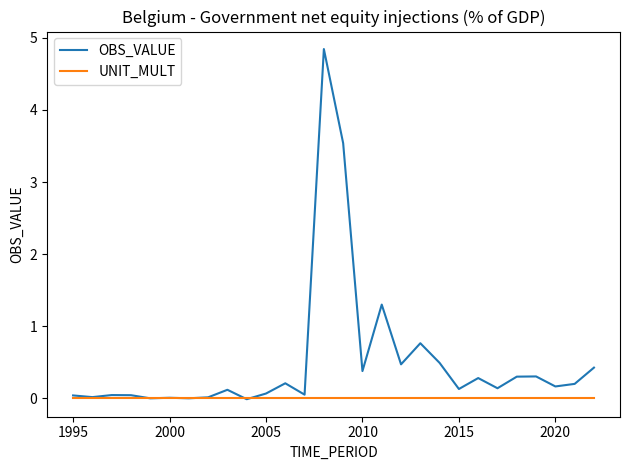

Which series has the largest total across all categories?

OBS_VALUE